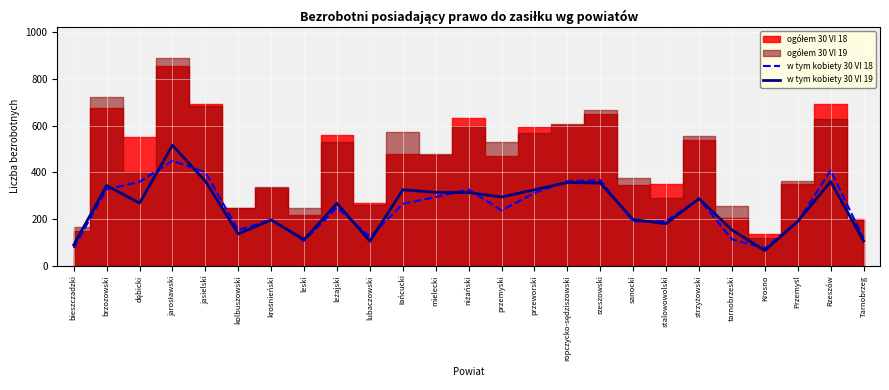

What is the sum of all w tym kobiety 30 VI 18 values?

6166